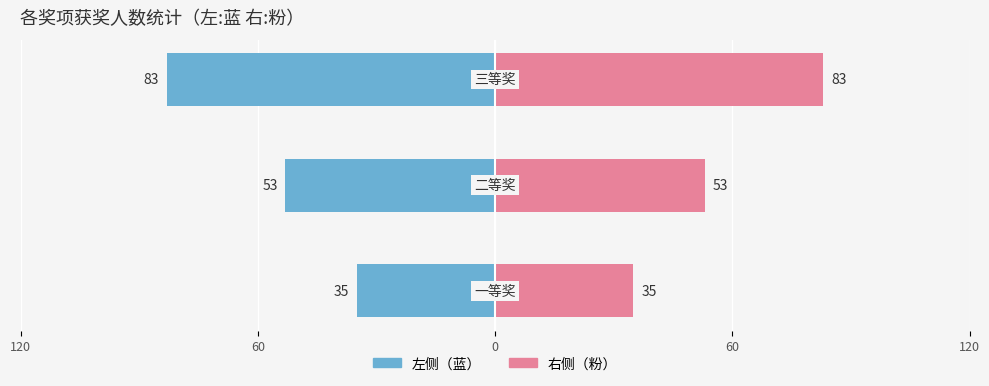

Where is 一等奖/左 nearest to the value -59?

60